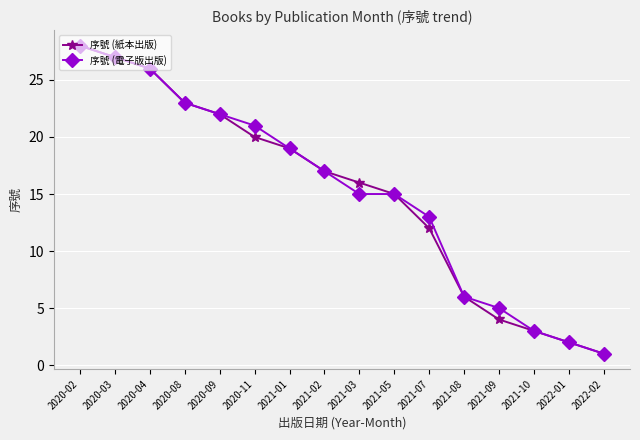

At how many categories does at least one series exceed 7?

11